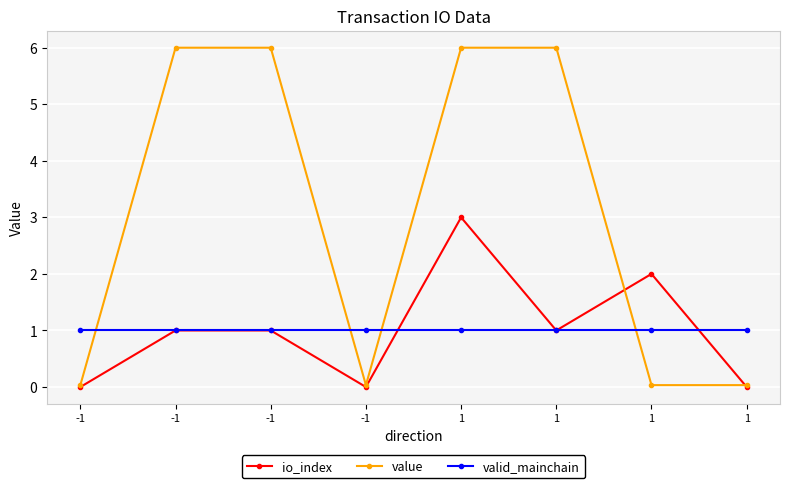

True or false: valid_mainchain has a value of 1.0 at -1.

True